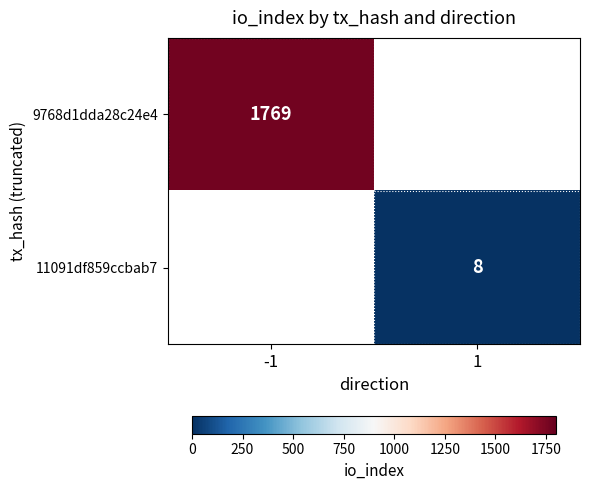

How many series are shown in this chart?

2